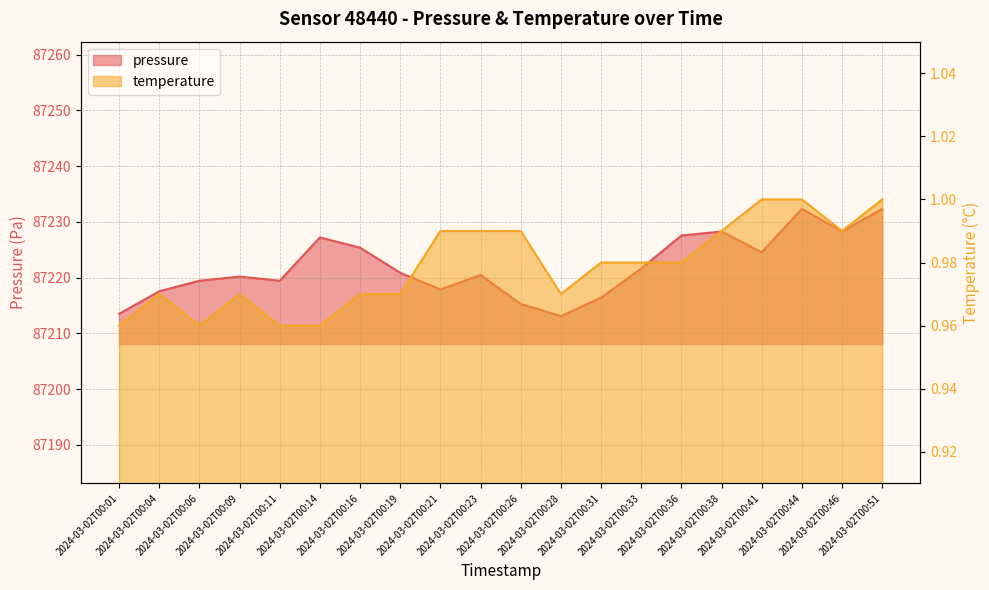

Which series changed the most between 2024-03-02T00:28 and 2024-03-02T00:46?

pressure